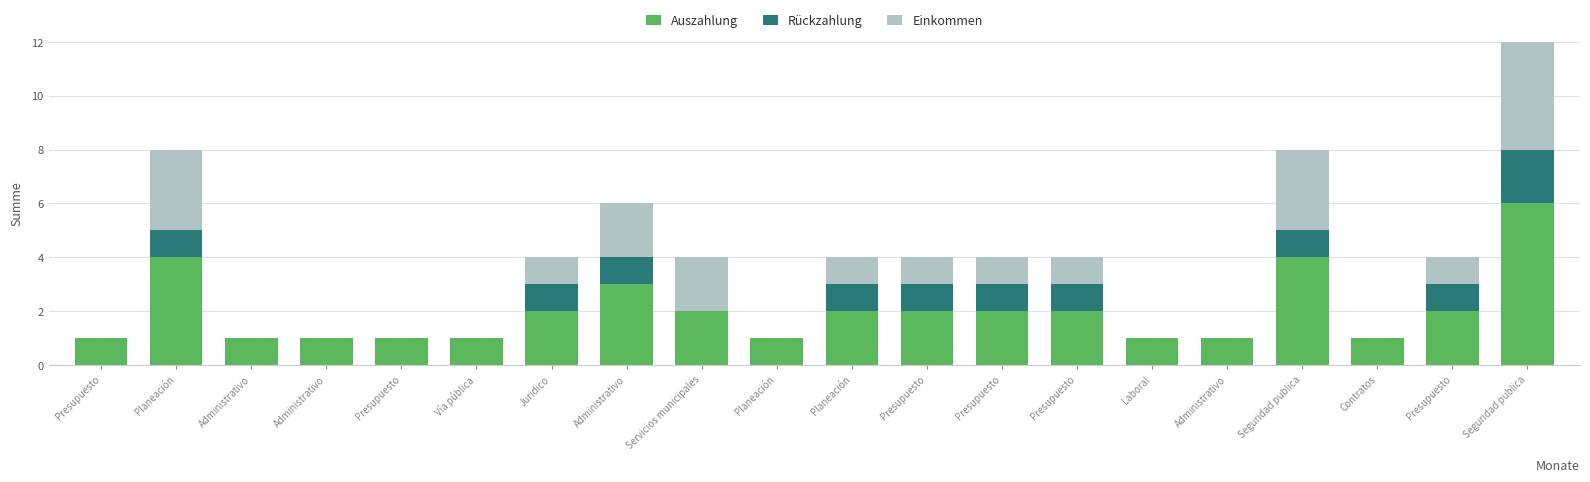

True or false: Auszahlung has a value of 2 at Presupuesto.

True